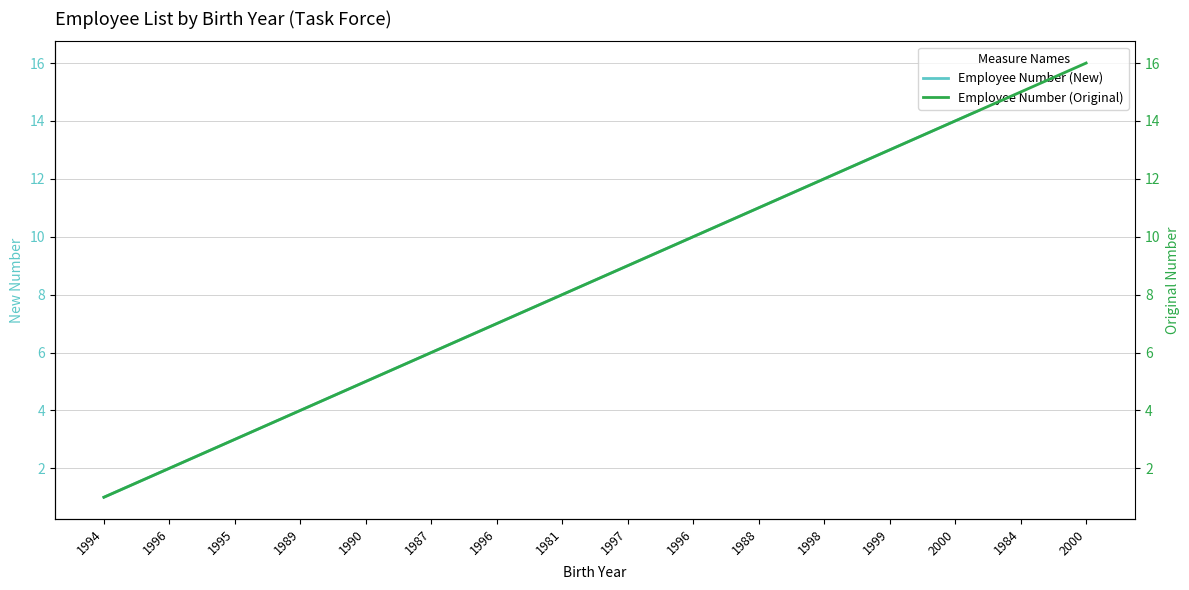

How many values in the Employee Number (New) series are below 9?

8